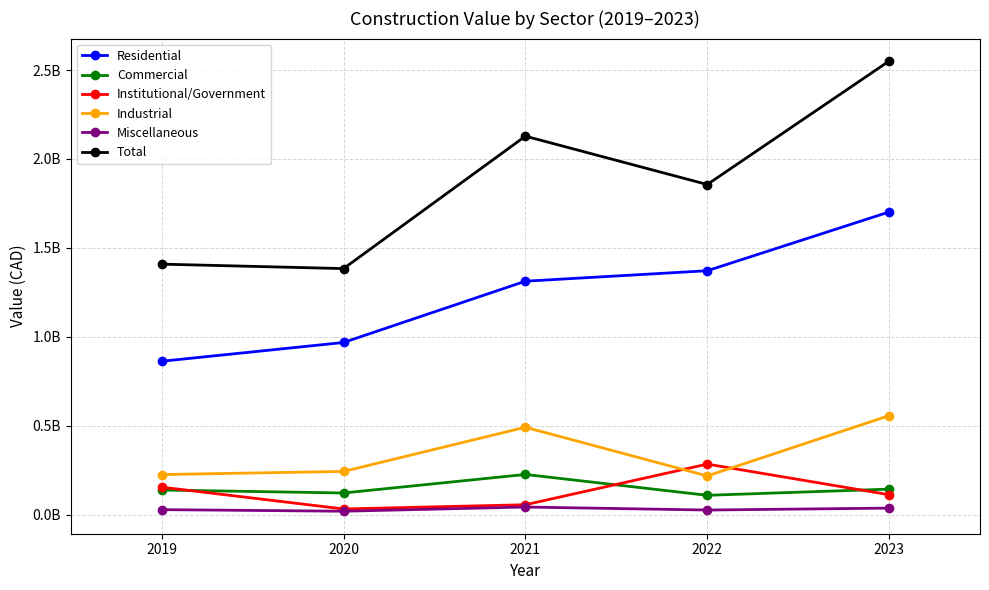

True or false: Industrial has more than 1 points higher than both neighbors.

False